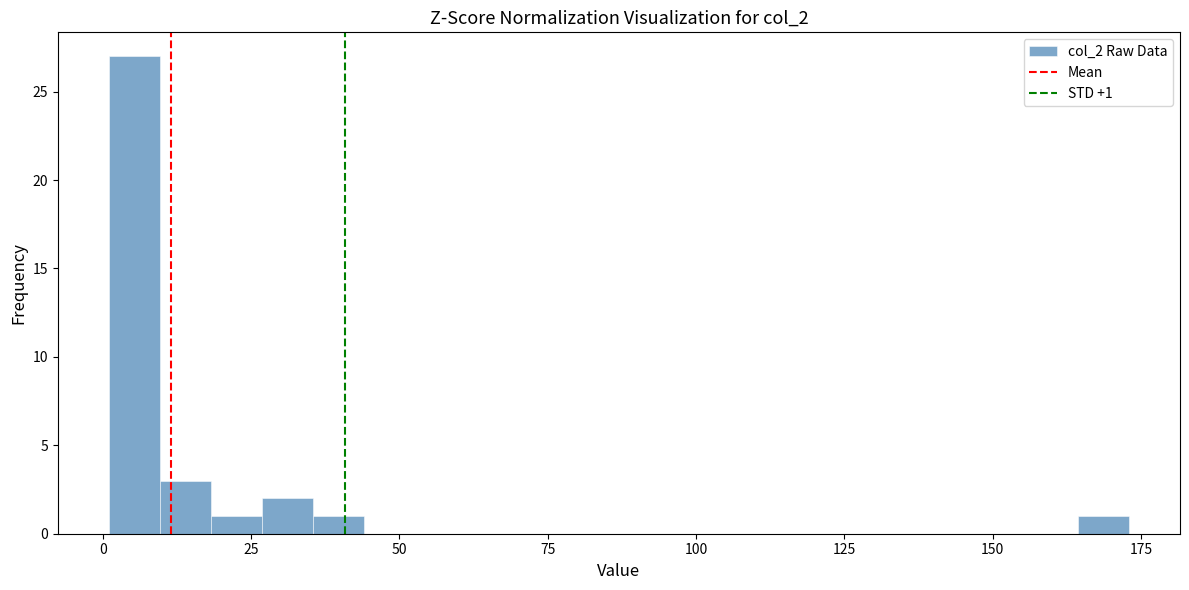

Around what value on the x-axis is the tallest bar? Give the approximate position of its centre, as read against the axis.

5